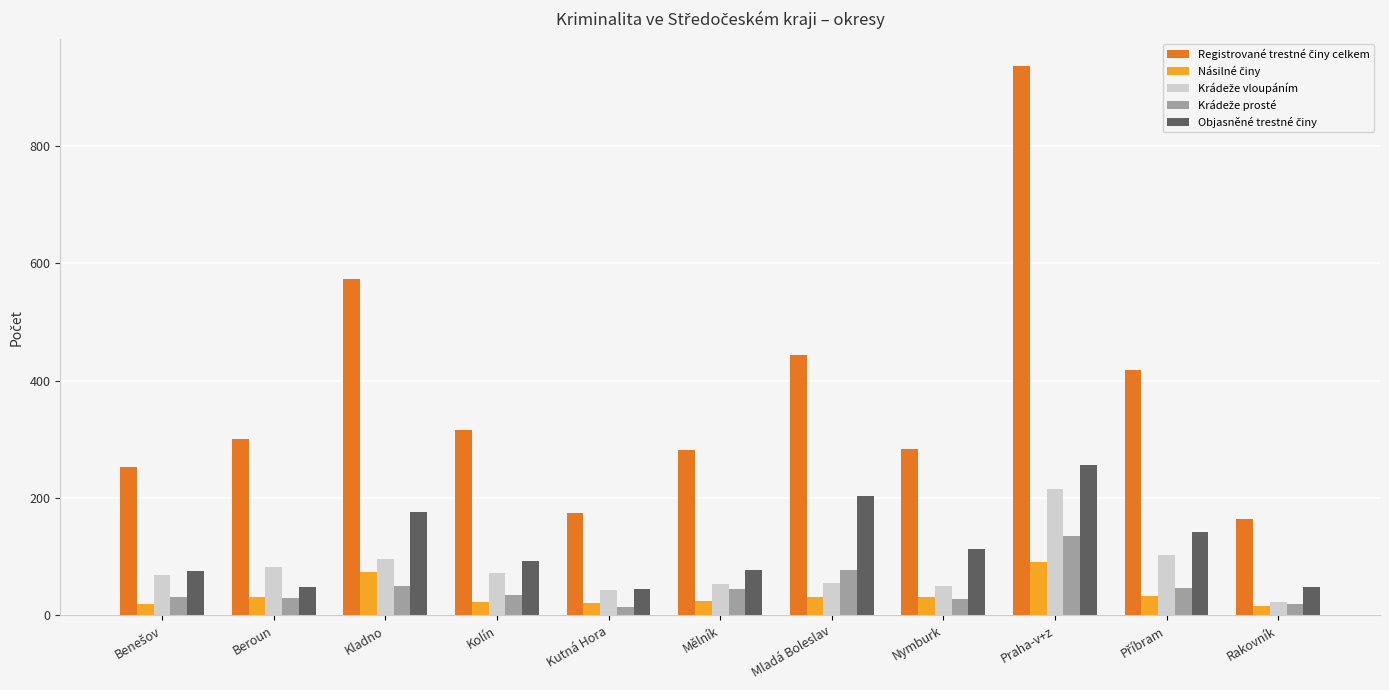

What is the maximum value shown in the chart?

936